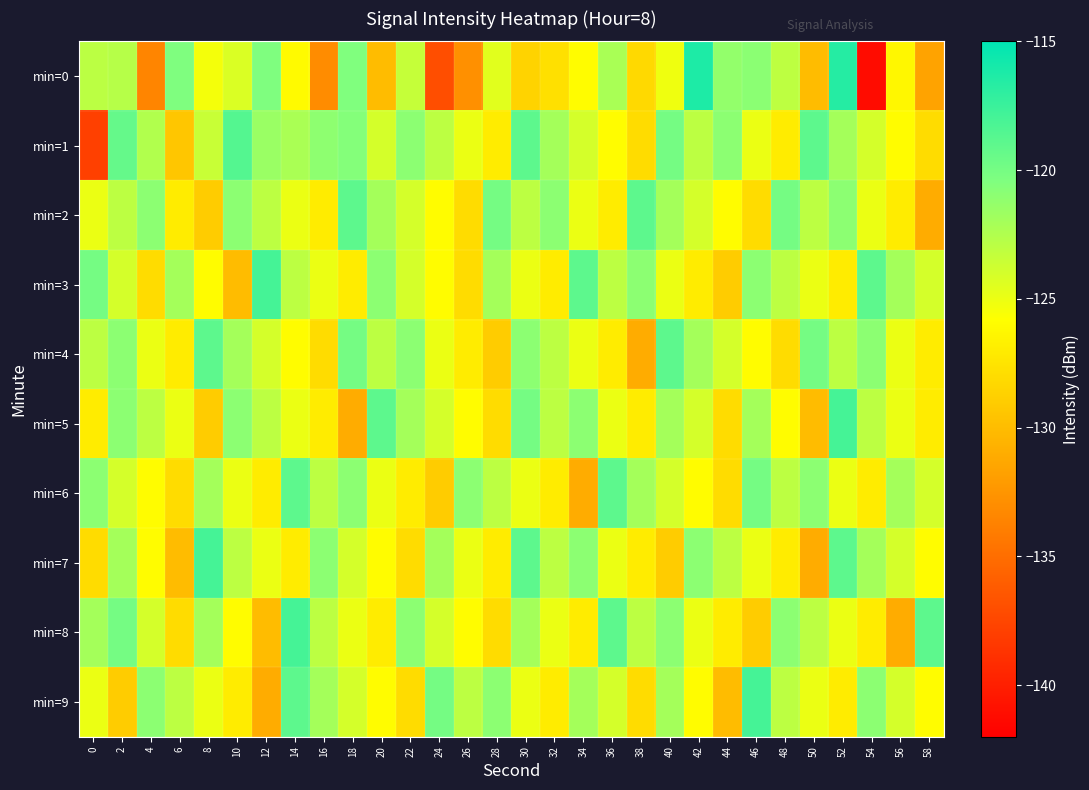

What is the maximum value shown in the chart?

-116.3